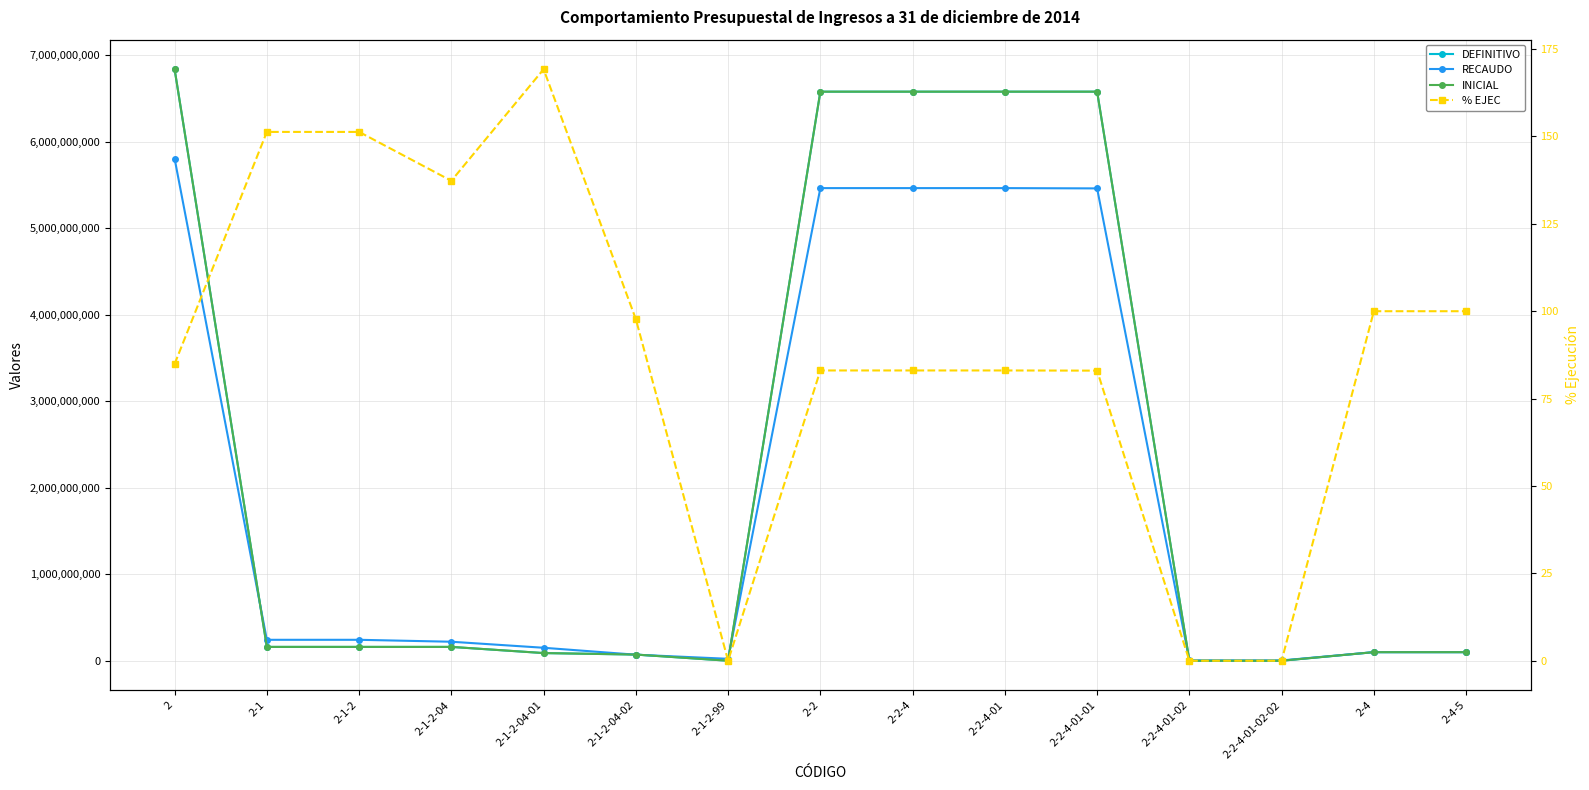

Reading left to right, what are all the values shown in this chart?

DEFINITIVO: 6839601000.0	160000000.0	160000000.0	160000000.0	88600000.0	71400000.0	0.0	6580374000.0	6580374000.0	6580374000.0	6580374000.0	0.0	0.0	99227000.0	99227000.0
RECAUDO: 5806380321.0	242075273.0	242075273.0	219701845.0	149939000.0	69762845.0	22373428.0	5465078048.0	5465078048.0	5465078048.0	5461778048.0	3300000.0	3300000.0	99227000.0	99227000.0
INICIAL: 6839601000.0	160000000.0	160000000.0	160000000.0	88600000.0	71400000.0	0.0	6580374000.0	6580374000.0	6580374000.0	6580374000.0	0.0	0.0	99227000.0	99227000.0
% EJEC: 84.9	151.3	151.3	137.3	169.2	97.7	0.0	83.0	83.0	83.0	83.0	0.0	0.0	100.0	100.0